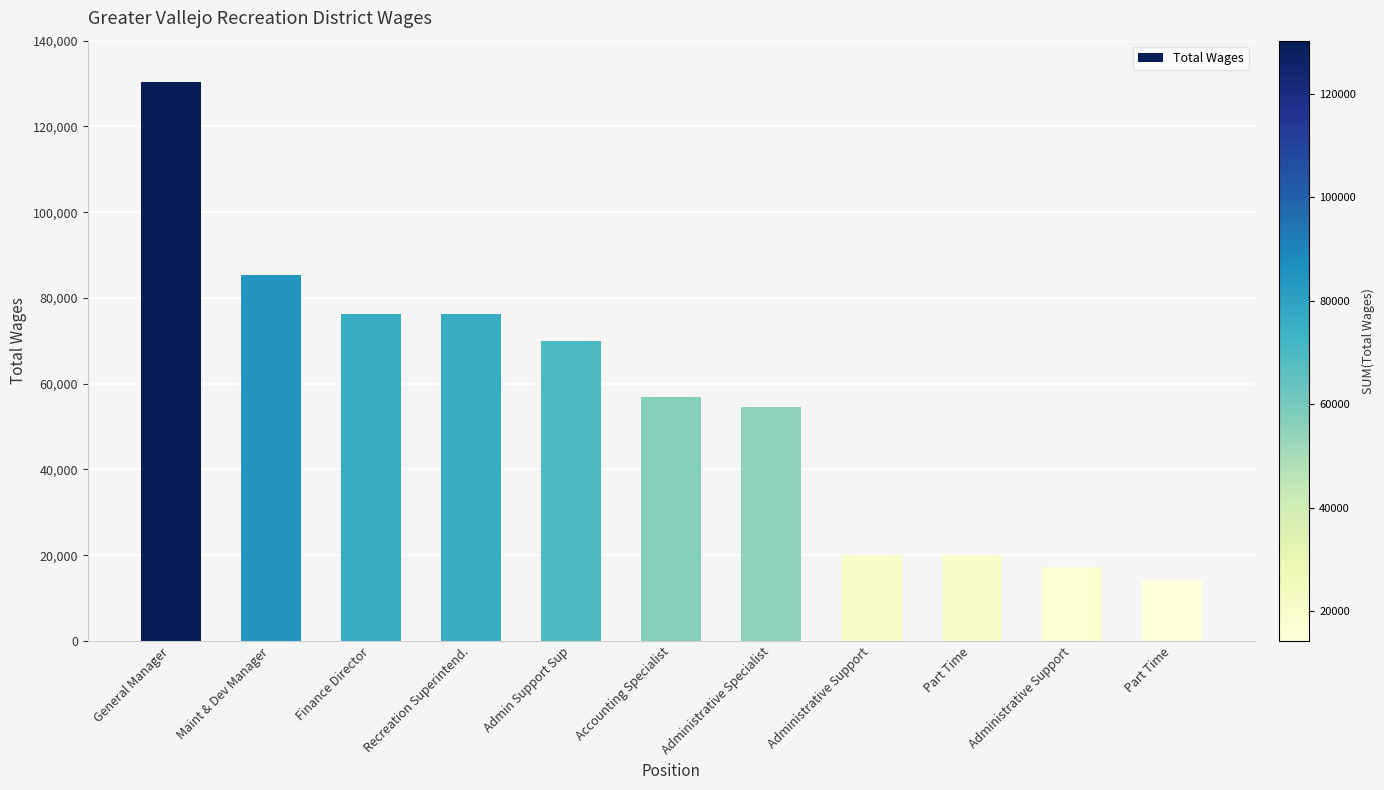

Are the bars horizontal?

No